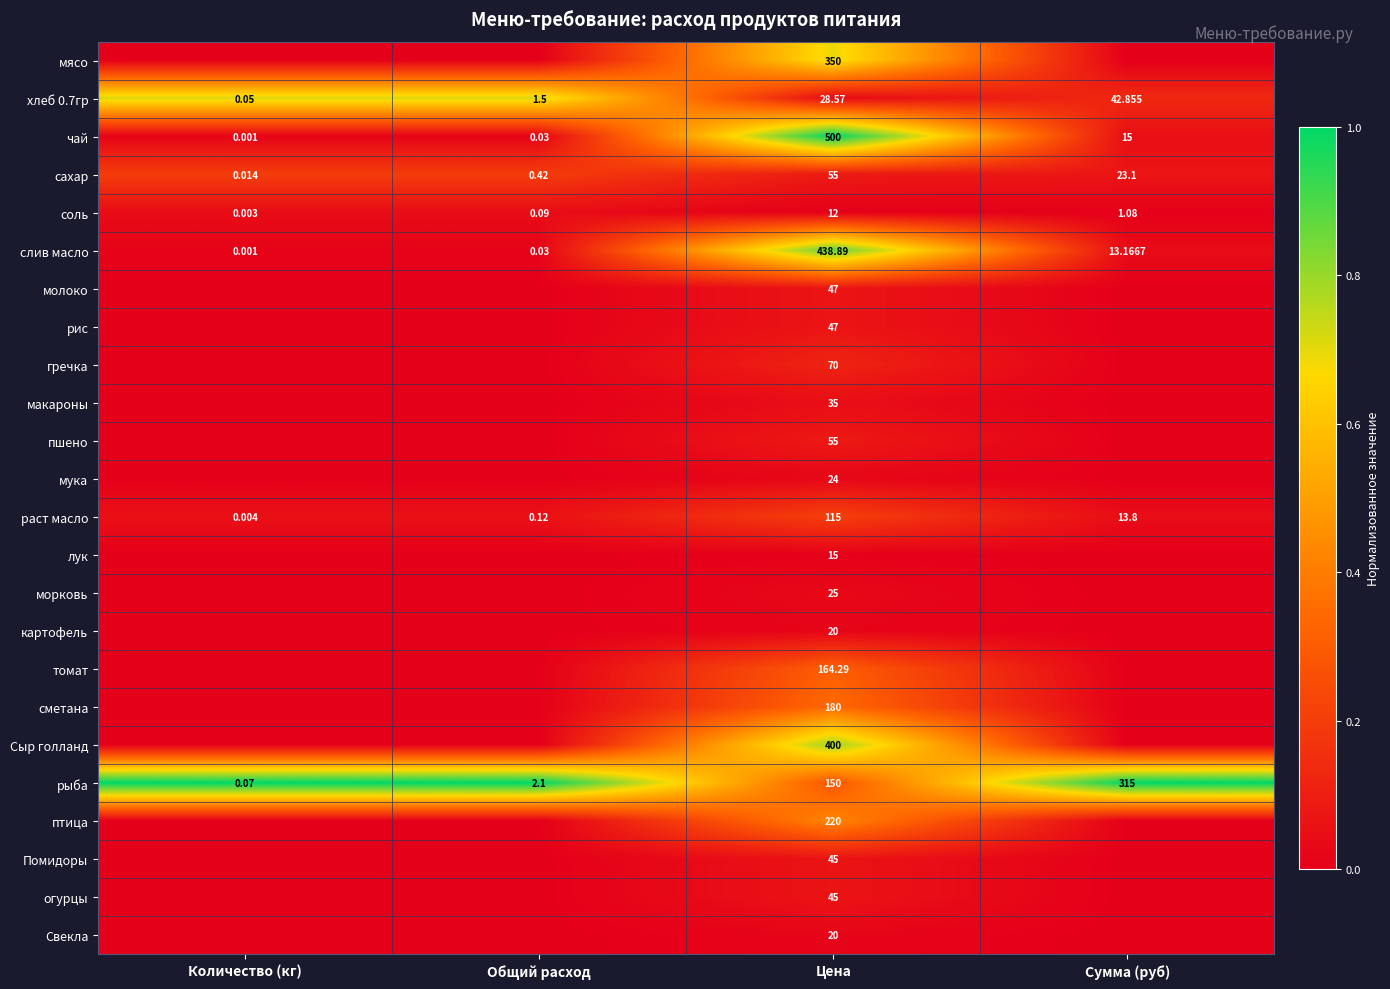

List the labels in order of соль value, smallest first.

Количество (кг), Общий расход, Сумма (руб), Цена